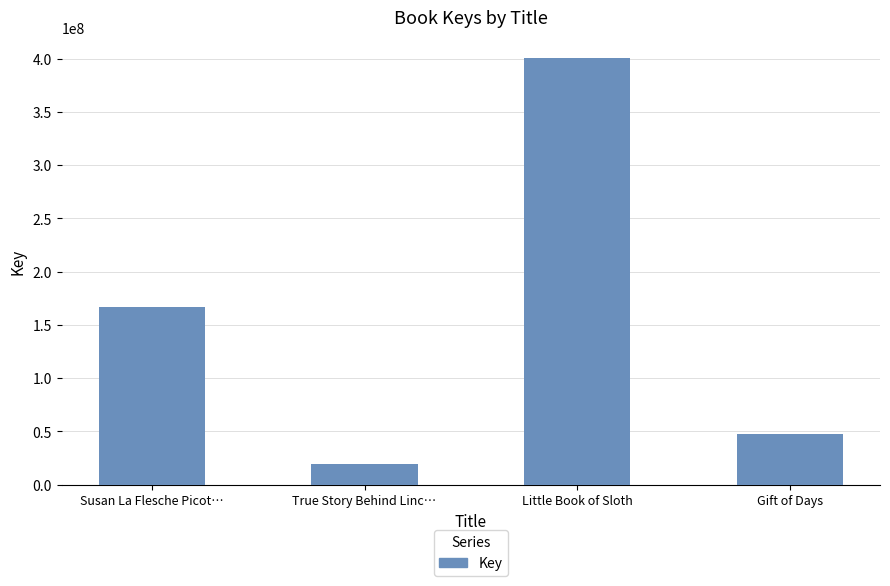

What is the sum of the values at Little Book of Sloth and True Story Behind Linc…?

419030627